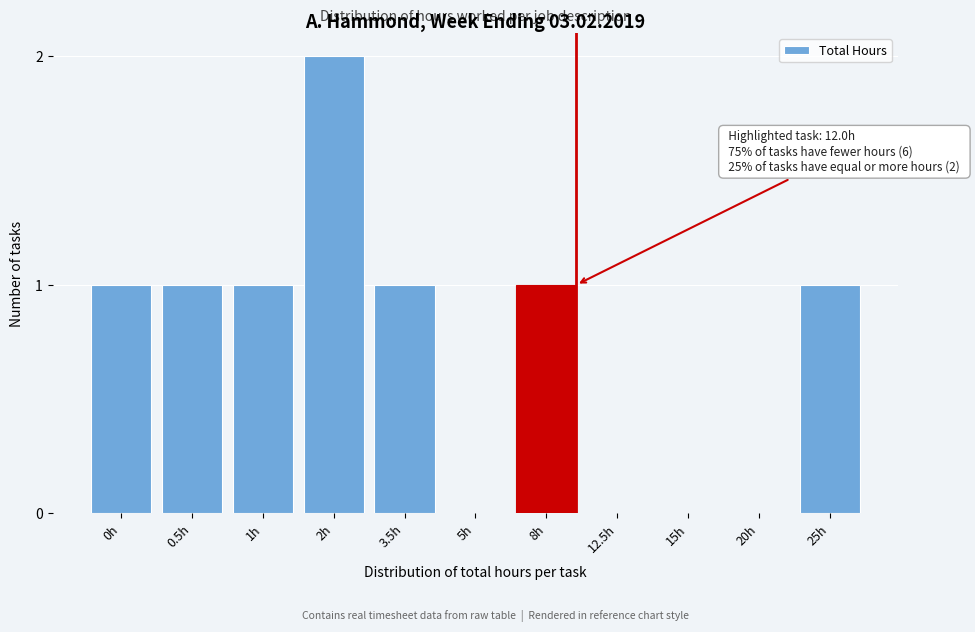

Reading right to left, transcribe all the data shown in this chart.

25h=1	20h=0	15h=0	12.5h=0	8h=1	5h=0	3.5h=1	2h=2	1h=1	0.5h=1	0h=1